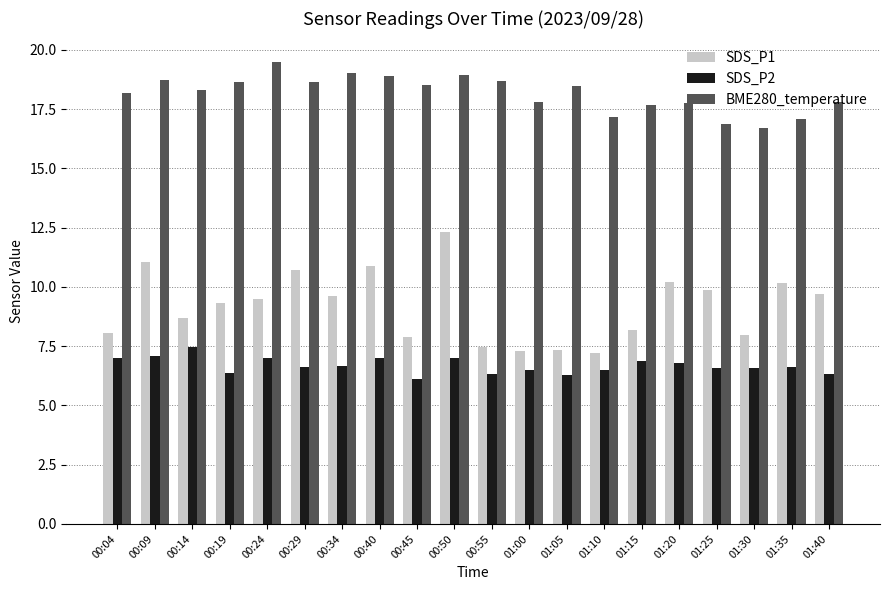

What is the label of the 2nd bar from the left?

00:09